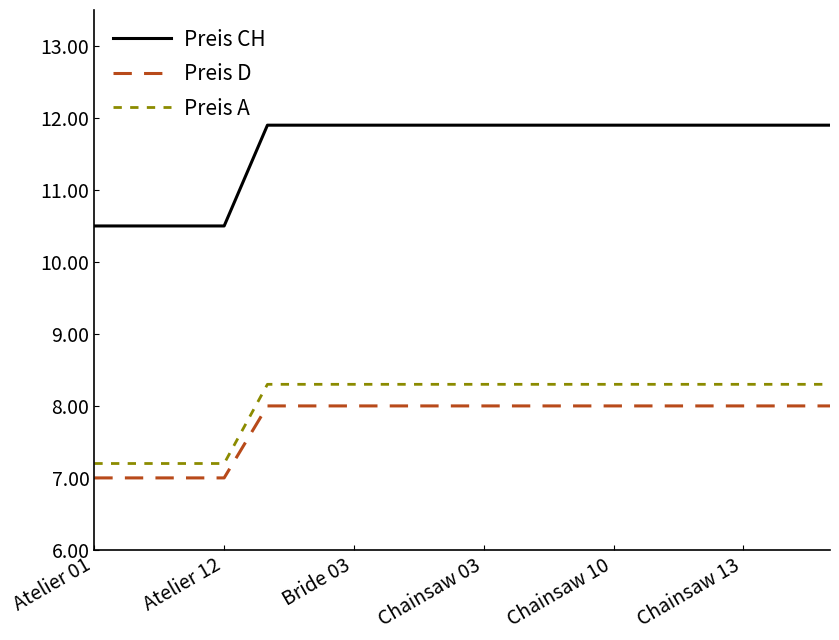

True or false: Preis D and Preis A cross at least once.

False